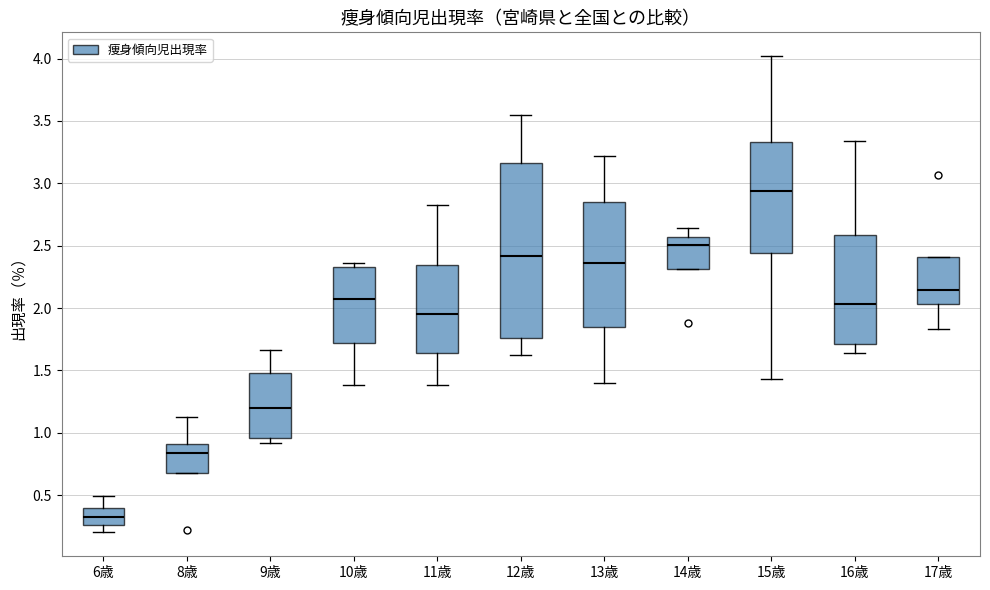

Reading left to right, transcribe this box plot: for each box, give where its median line is, the range the box spans, and where its two whiskers end, as read against the y-axis. The values are not printed on the chart, so give them approximately, as read against the axis.

6歳: median 0.35, box 0.25 to 0.40, whiskers 0.20 to 0.50
8歳: median 0.85, box 0.70 to 0.90, whiskers 0.70 to 1.15
9歳: median 1.20, box 0.95 to 1.50, whiskers 0.90 to 1.65
10歳: median 2.10, box 1.70 to 2.35, whiskers 1.40 to 2.35 (just above the box's upper edge)
11歳: median 1.95, box 1.65 to 2.35, whiskers 1.40 to 2.85
12歳: median 2.40, box 1.75 to 3.15, whiskers 1.60 to 3.55
13歳: median 2.35, box 1.85 to 2.85, whiskers 1.40 to 3.20
14歳: median 2.50, box 2.30 to 2.55, whiskers 2.30 to 2.65
15歳: median 2.95, box 2.45 to 3.35, whiskers 1.45 to 4.00
16歳: median 2.05, box 1.70 to 2.60, whiskers 1.65 to 3.35
17歳: median 2.15, box 2.05 to 2.40, whiskers 1.85 to 2.40